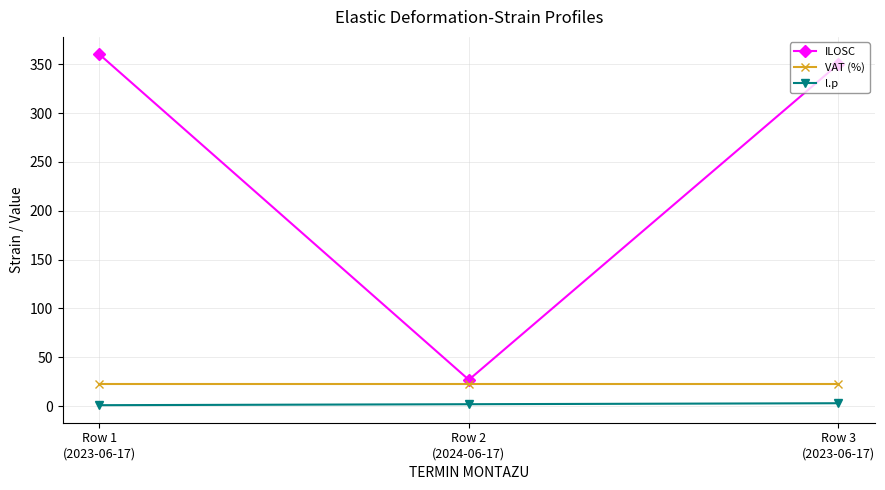

True or false: ILOSC has a value of 519 at Row 3
(2023-06-17).

False